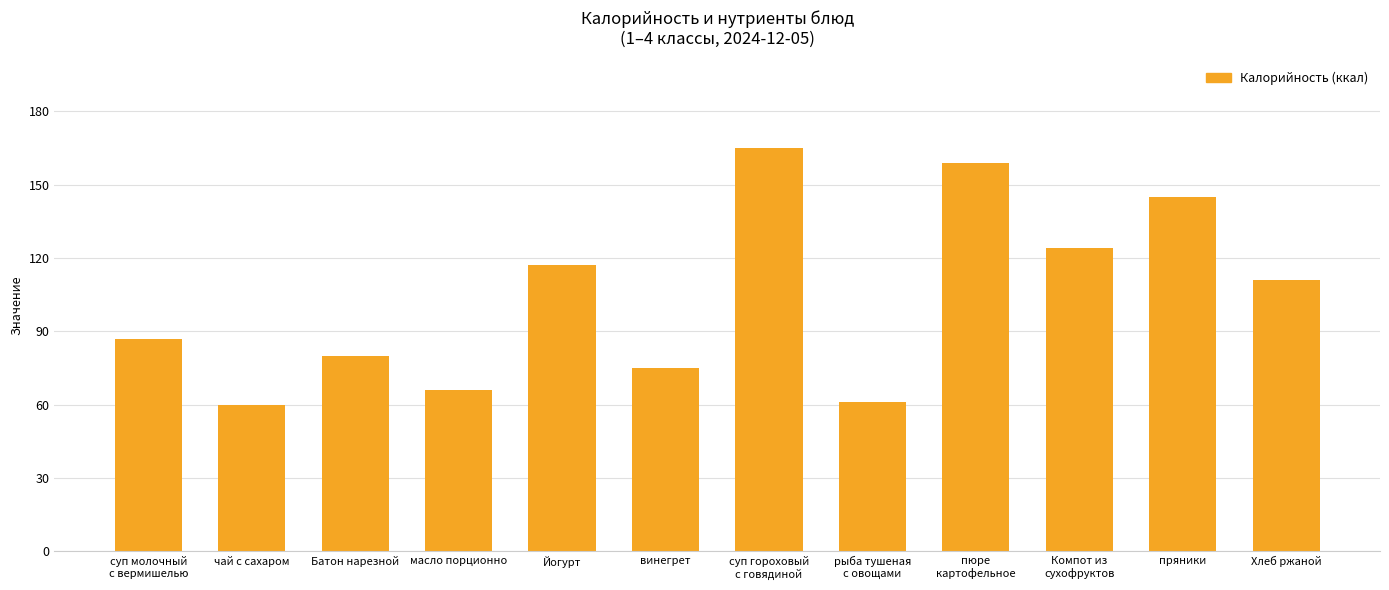

Reading left to right, list all the values displayed in this chart.

суп молочный
с вермишелью=87	чай с сахаром=60	Батон нарезной=80	масло порционно=66	Йогурт=117	винегрет=75	суп гороховый
с говядиной=165	рыба тушеная
с овощами=61	пюре
картофельное=159	Компот из
сухофруктов=124	пряники=145	Хлеб ржаной=111